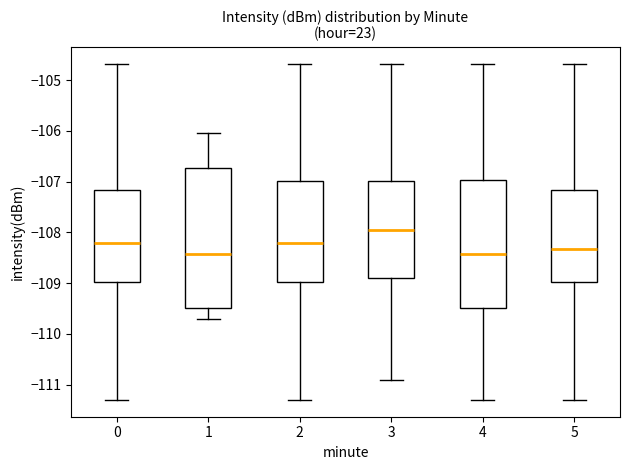

Reading left to right, read every box against the y-axis: the position of its median line, the range the box covers, and the ends of its whiskers. The values are not printed on the chart, so give them approximately, as read against the axis.

0: median -108.2, box -109.0 to -107.2, whiskers -111.3 to -104.7
1: median -108.4, box -109.5 to -106.7, whiskers -109.7 to -106.1
2: median -108.2, box -109.0 to -107.0, whiskers -111.3 to -104.7
3: median -108.0, box -108.9 to -107.0, whiskers -110.9 to -104.7
4: median -108.4, box -109.5 to -107.0, whiskers -111.3 to -104.7
5: median -108.3, box -109.0 to -107.2, whiskers -111.3 to -104.7